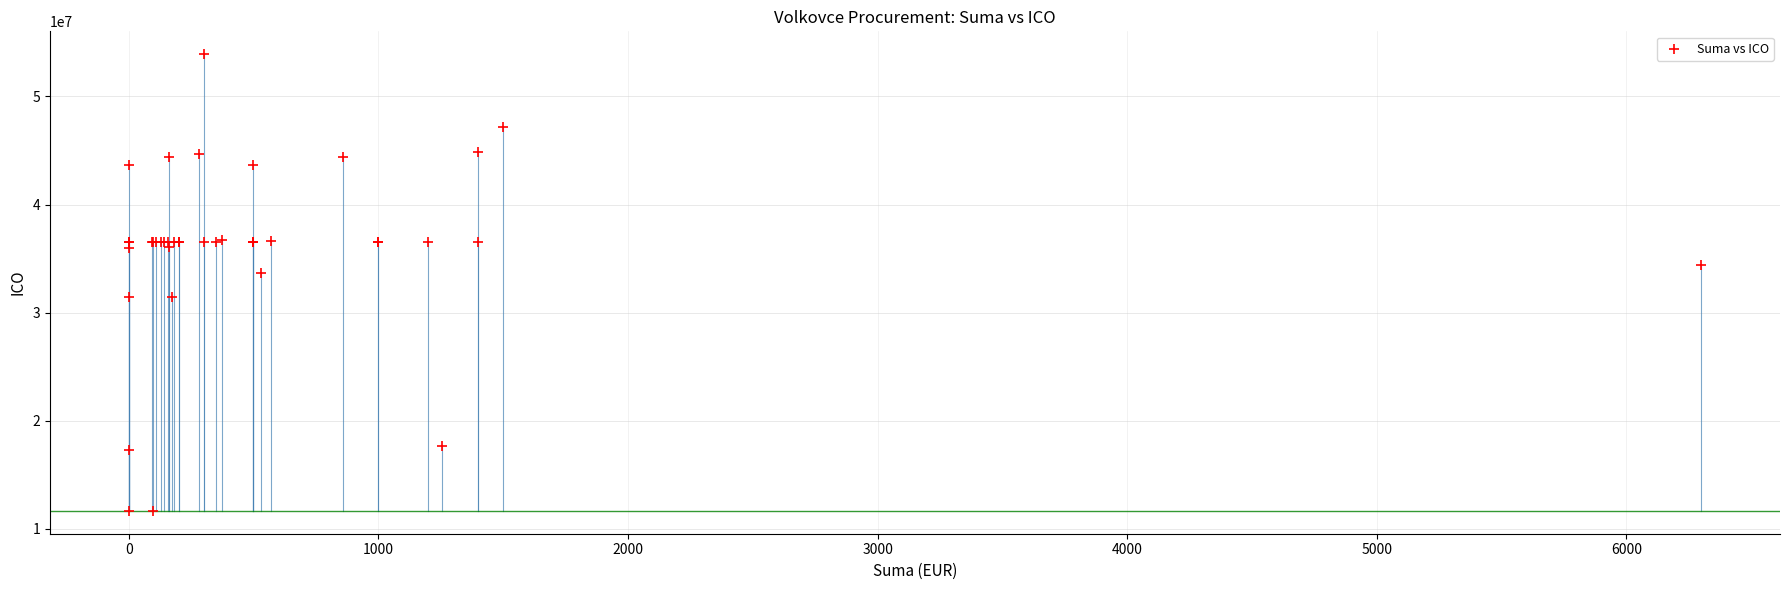

What Y value in the scatter plot is closest to 32781791?

33648981